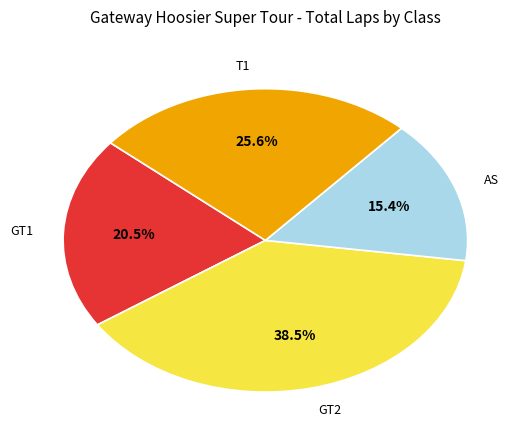

Is there a majority slice in this chart?

No